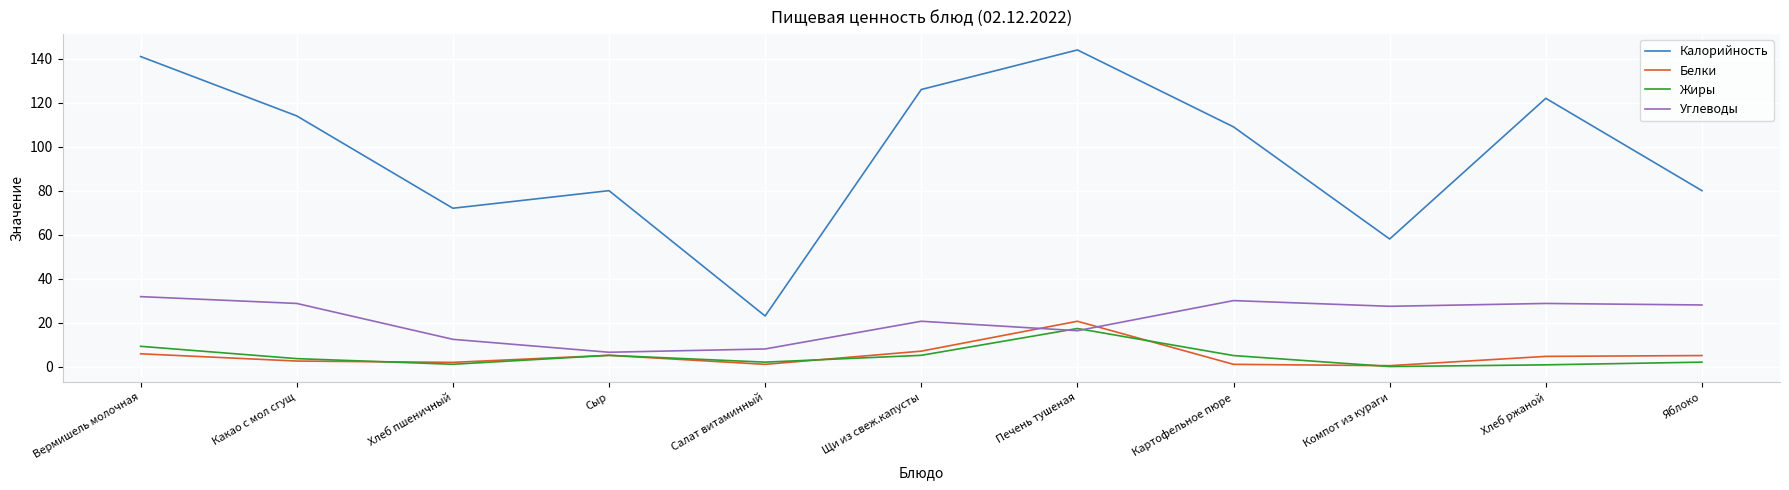

At which label does Калорийность first exceed 109?

Вермишель молочная